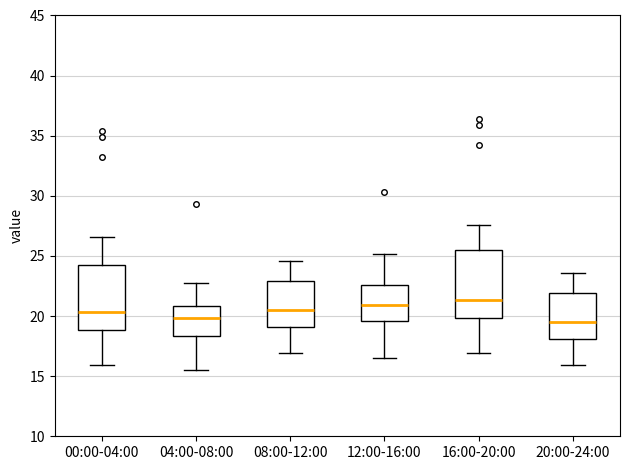

Reading left to right, read every box against the y-axis: the position of its median line, the range the box covers, and the ends of its whiskers. The values are not printed on the chart, so give them approximately, as read against the axis.

00:00-04:00: median 20.5, box 19.0 to 24.0, whiskers 16.0 to 26.5
04:00-08:00: median 20.0, box 18.5 to 21.0, whiskers 15.5 to 23.0
08:00-12:00: median 20.5, box 19.0 to 23.0, whiskers 17.0 to 24.5
12:00-16:00: median 21.0, box 19.5 to 22.5, whiskers 16.5 to 25.0
16:00-20:00: median 21.5, box 20.0 to 25.5, whiskers 17.0 to 27.5
20:00-24:00: median 19.5, box 18.0 to 22.0, whiskers 16.0 to 23.5